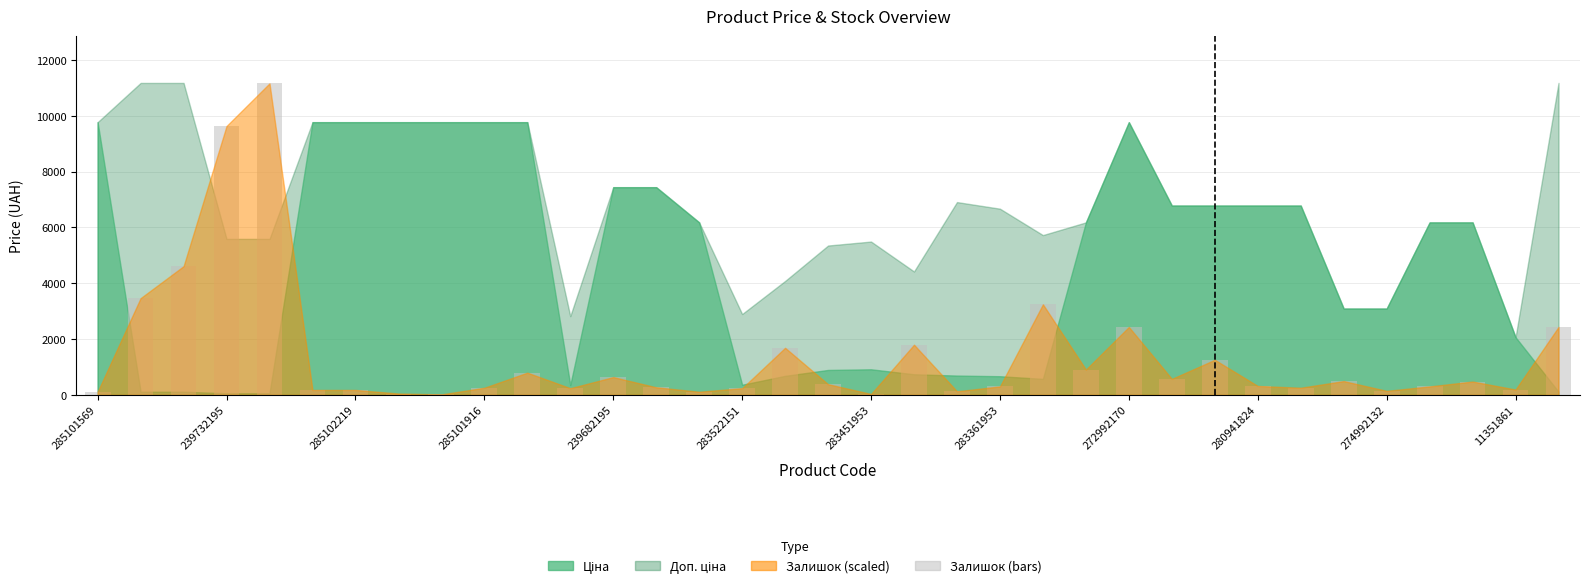

What is the sum of all values?

49309.0